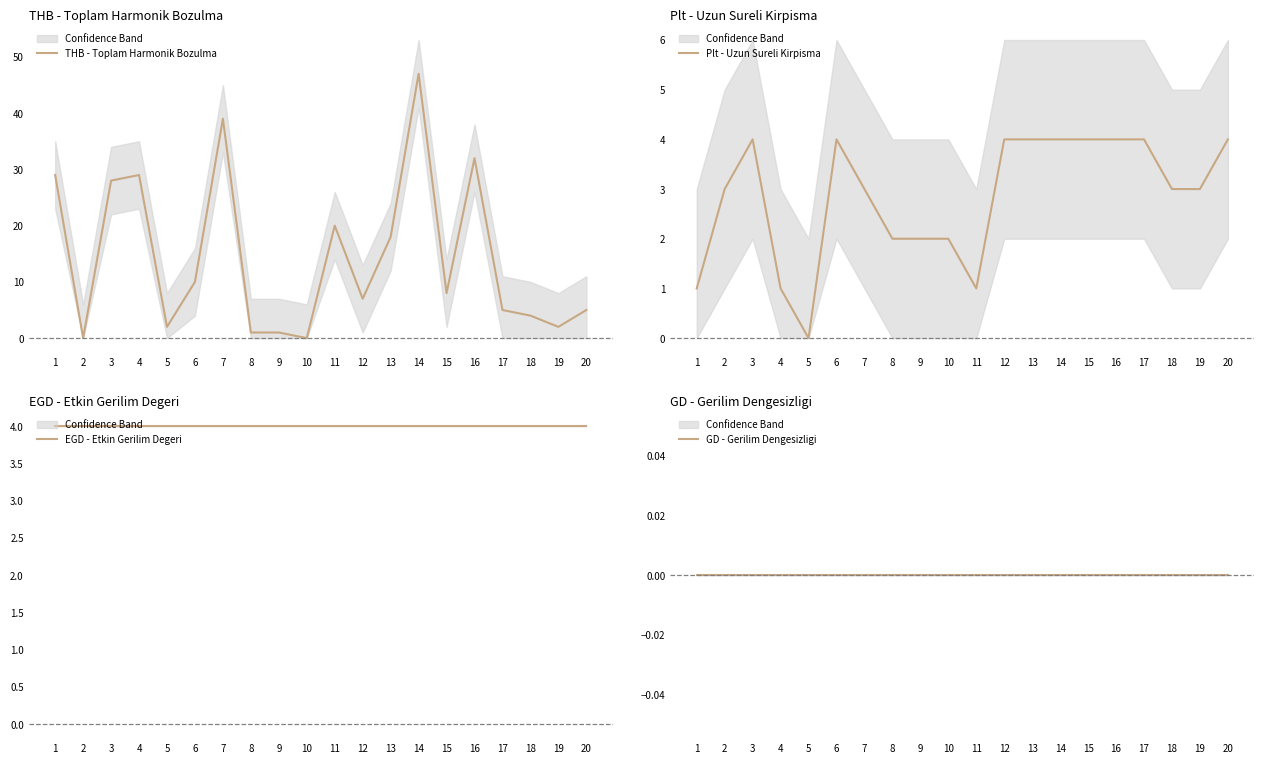

The value of Plt - Uzun Sureli Kirpisma at 4 is 2. True or false?

False